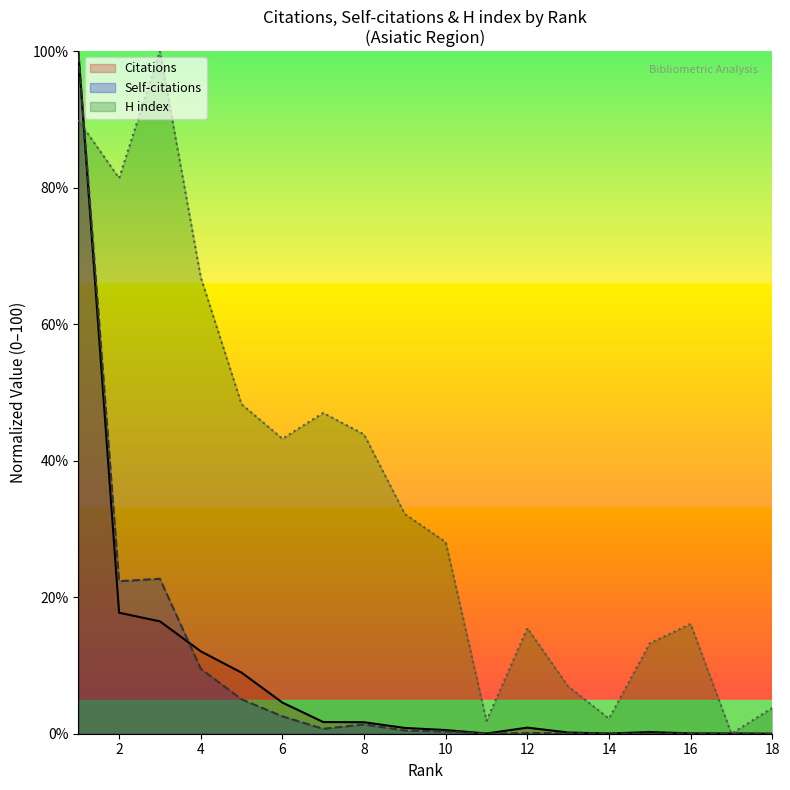

Rank the series at 2 from lowest to highest value.

Citations, Self-citations, H index